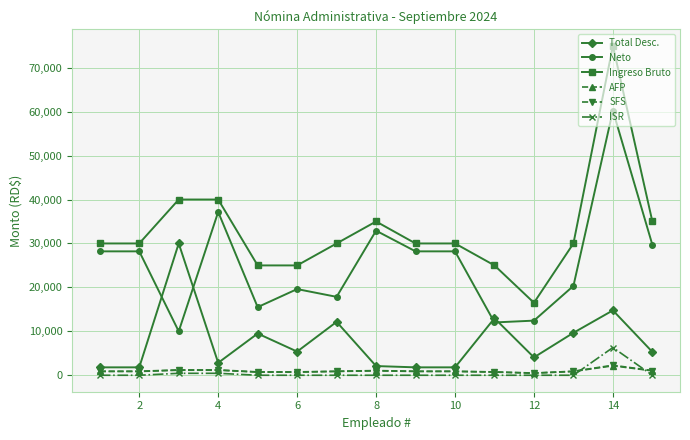

What is the greatest value displayed?

75000.0